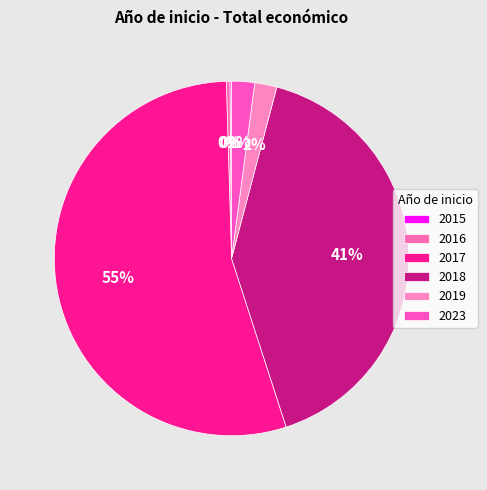

To the nearest percent, what is the average slice percentage?

17%